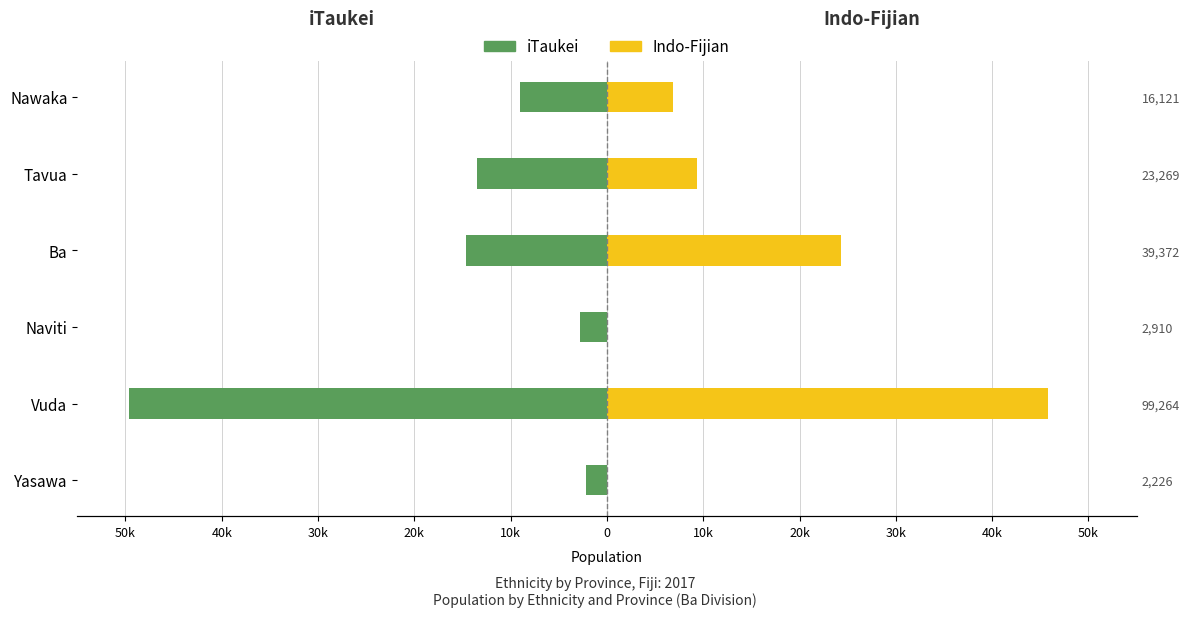

What is the difference between the maximum and second lowest values in the Indo-Fijian series?

45716